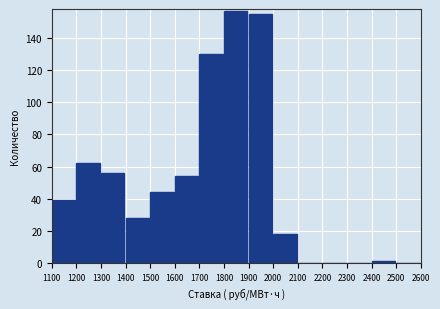

Which range on the x-axis has the tallest bar?

1800 to 1900